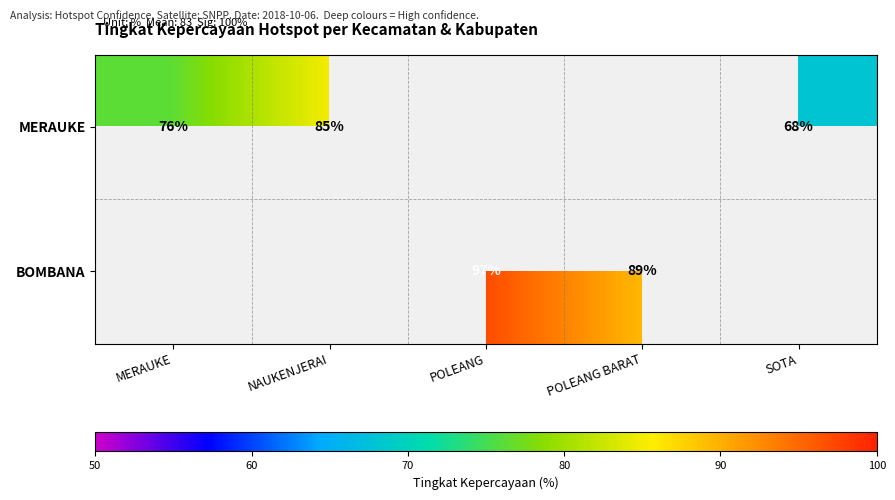

Is the value of MERAUKE at SOTA greater than the value of BOMBANA at POLEANG BARAT?

No